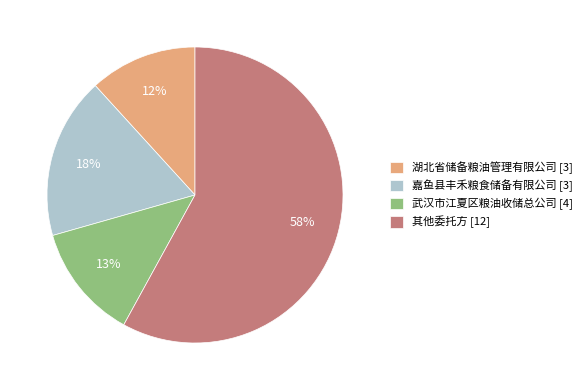

Is there any slice that represents more than half of the pie?

Yes